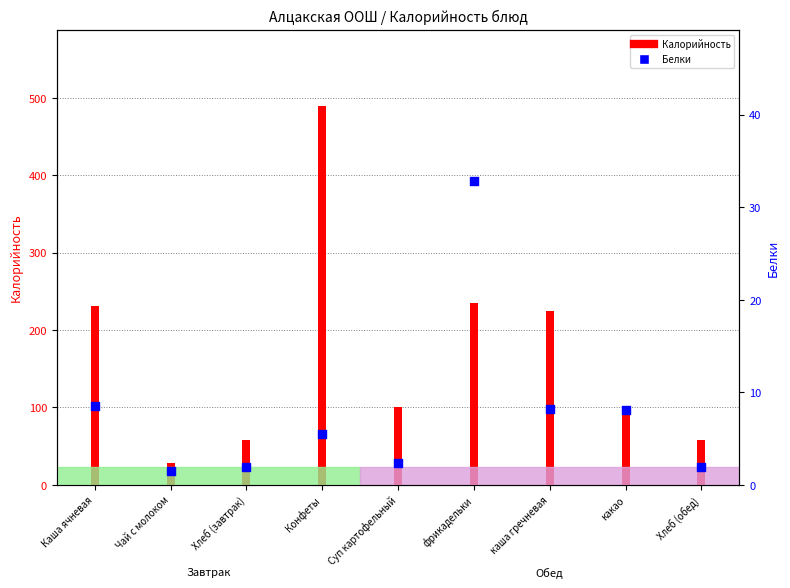

At how many categories does at least one series exceed 166?

4